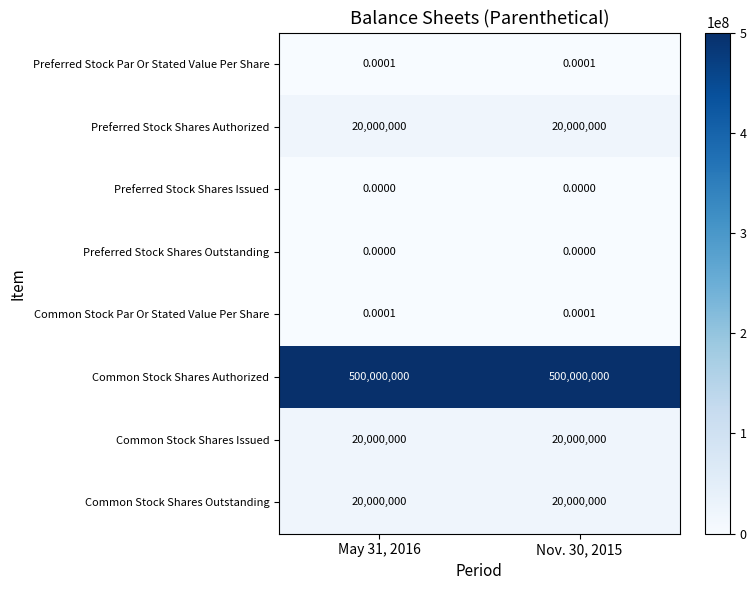

Which series has the largest total across all categories?

Common Stock Shares Authorized